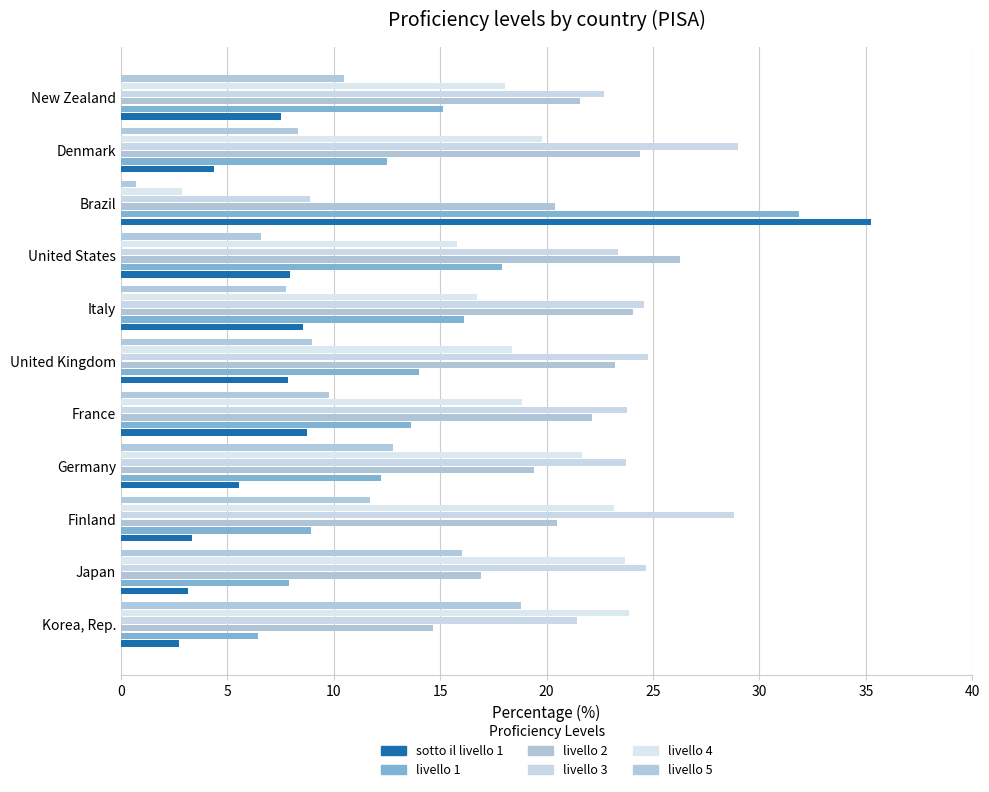

What is the minimum value shown in the chart?

0.7